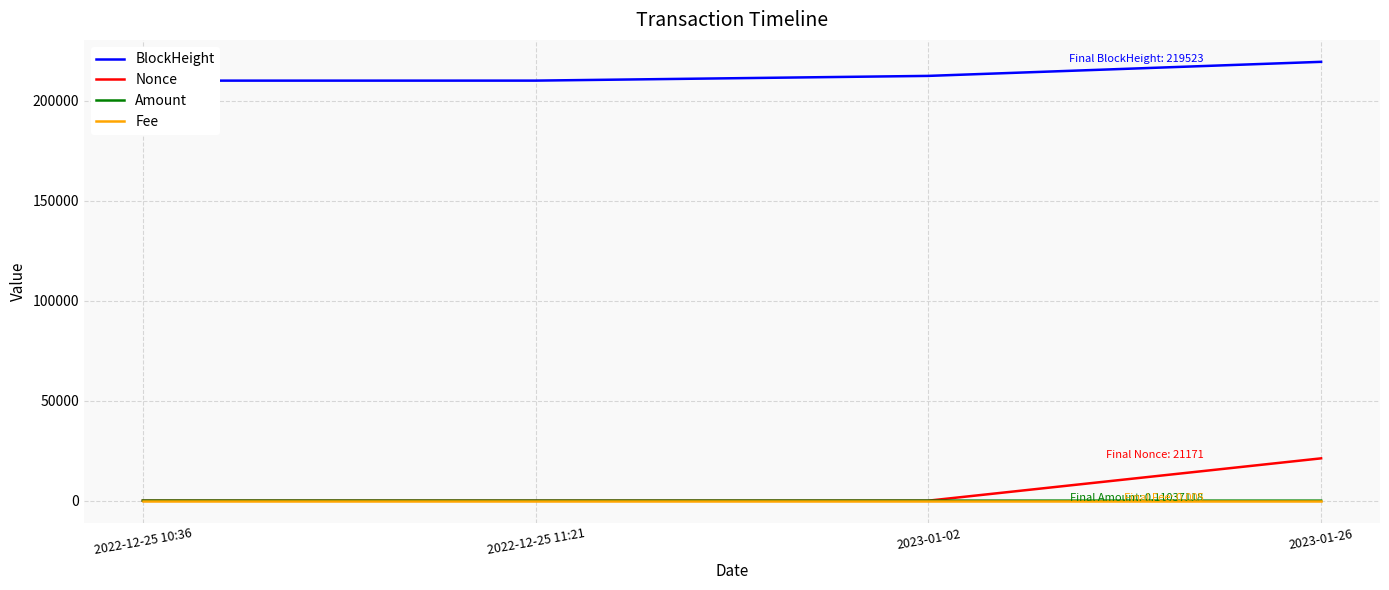

Reading left to right, extract all data points from this chart.

BlockHeight: 2022-12-25 10:36=210116.0	2022-12-25 11:21=210126.0	2023-01-02=212490.0	2023-01-26=219523.0
Nonce: 2022-12-25 10:36=17.0	2022-12-25 11:21=0.0	2023-01-02=1.0	2023-01-26=21171.0
Amount: 2022-12-25 10:36=20.0	2022-12-25 11:21=0.0	2023-01-02=19.0	2023-01-26=0.1
Fee: 2022-12-25 10:36=0.0	2022-12-25 11:21=0.0	2023-01-02=0.0	2023-01-26=0.0